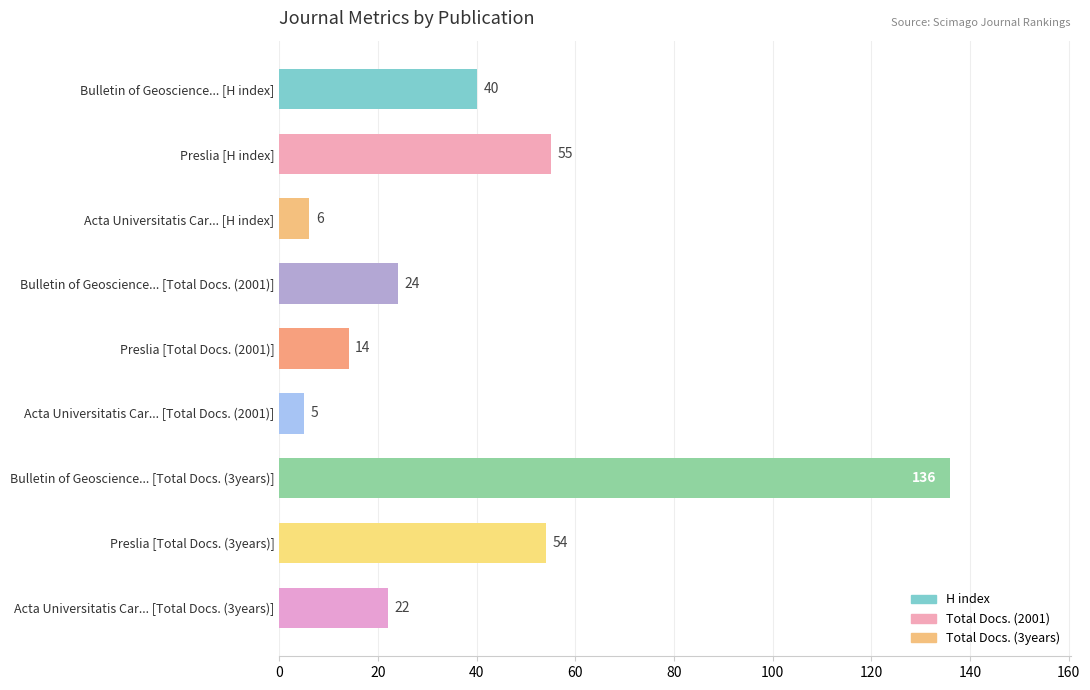

What is the sum of all values?

356